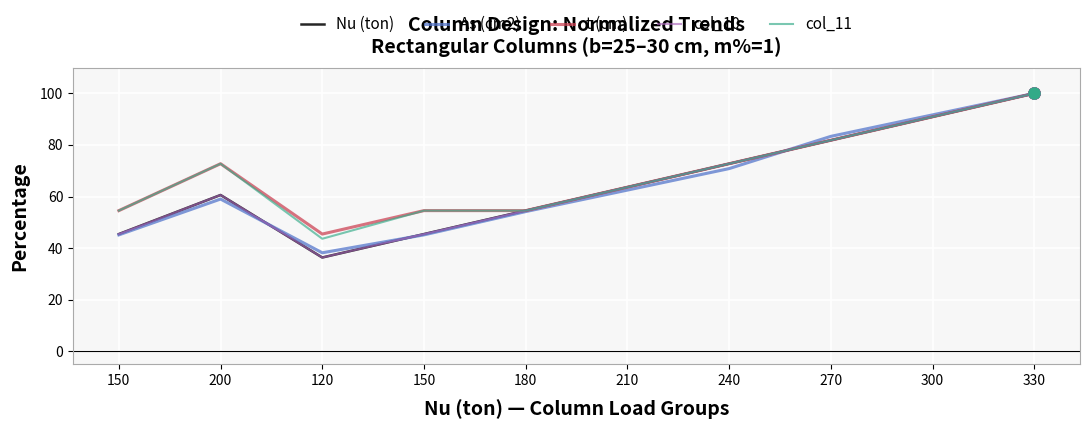

Is it true that Nu (ton) equals 138.5 at 330?

False